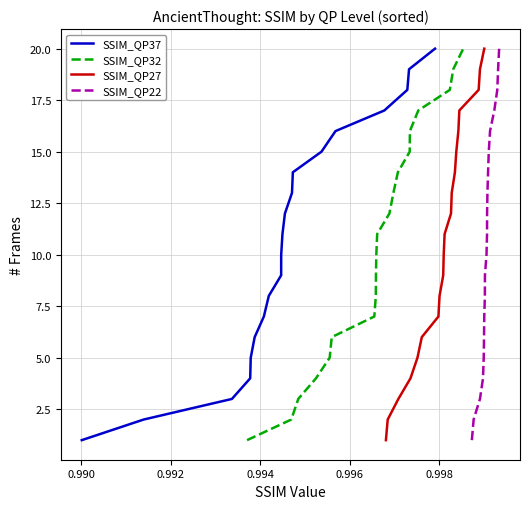

What is the highest value of the SSIM_QP37 series?

20